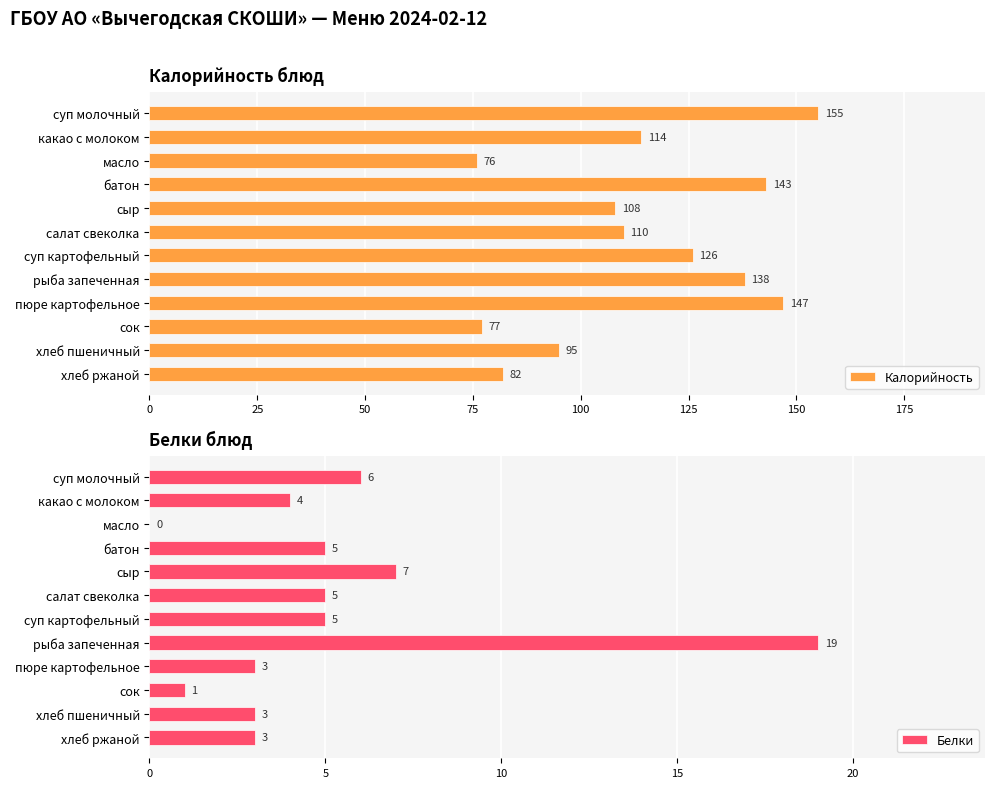

What is the minimum value for Калорийность?

76